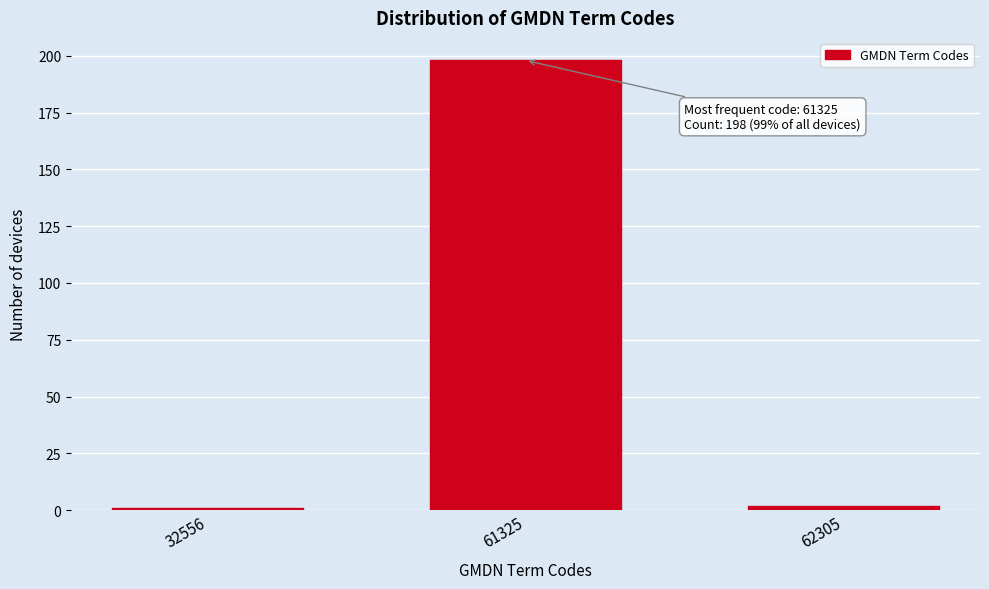

Reading left to right, transcribe all the data shown in this chart.

32556=1	61325=198	62305=2